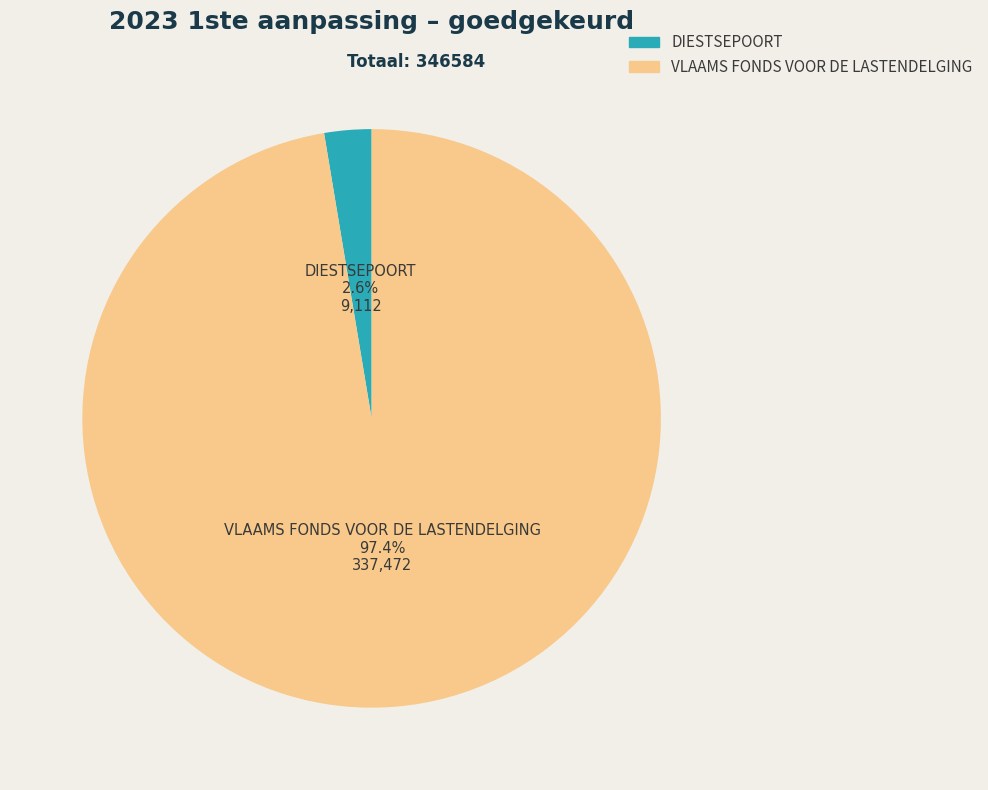

How much of the chart is everything except VLAAMS FONDS VOOR DE LASTENDELGING?

2.6%